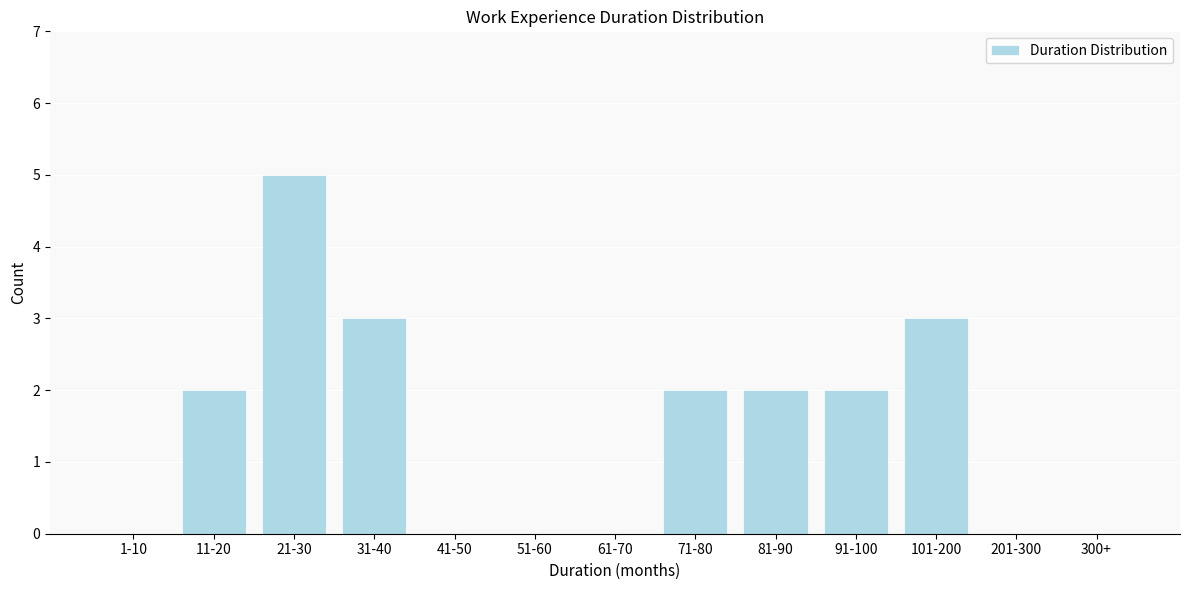

Reading left to right, transcribe all the data shown in this chart.

1-10=0	11-20=2	21-30=5	31-40=3	41-50=0	51-60=0	61-70=0	71-80=2	81-90=2	91-100=2	101-200=3	201-300=0	300+=0